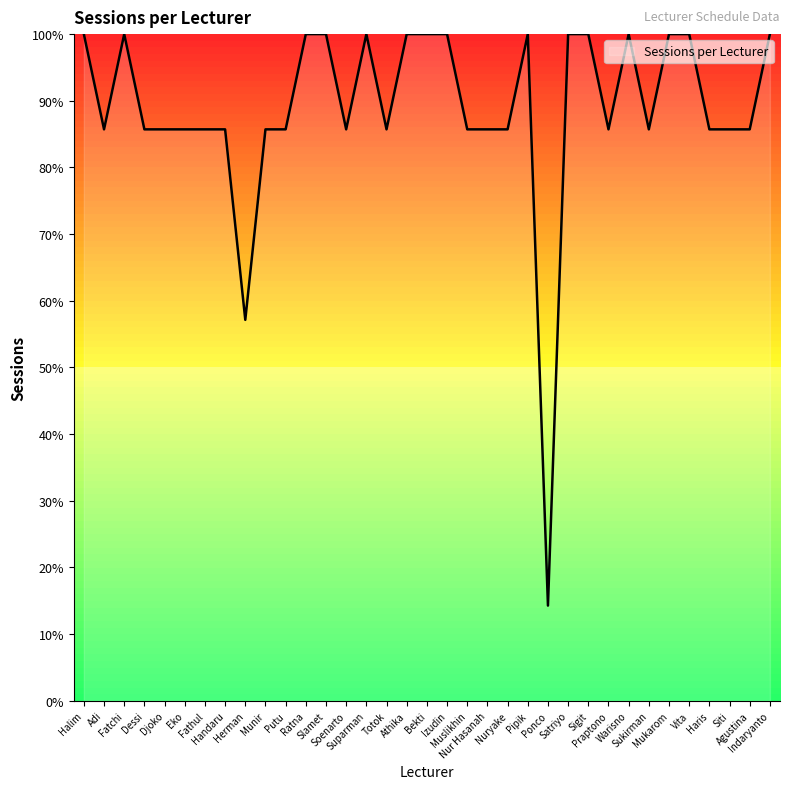

True or false: there are more than 2 points higher than both neighbors.

True